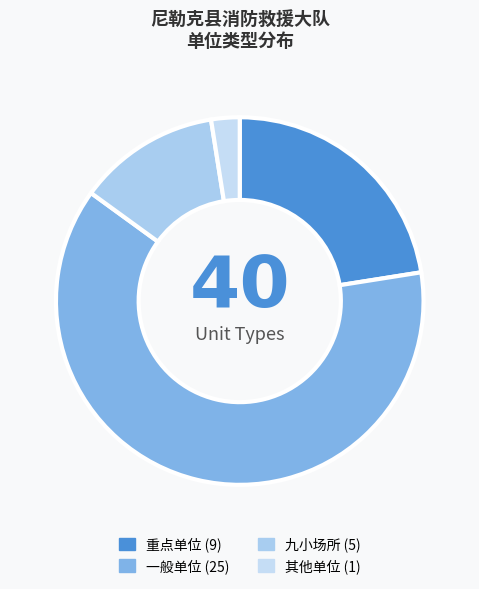

Approximately how many times larger is the value at 一般单位 compared to 其他单位?

25.0